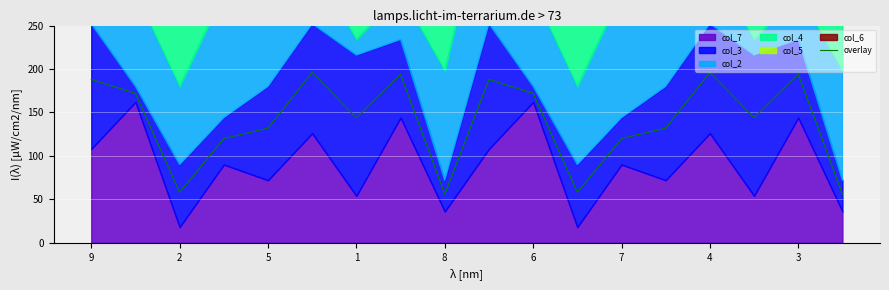

How many categories are shown in the chart?

18